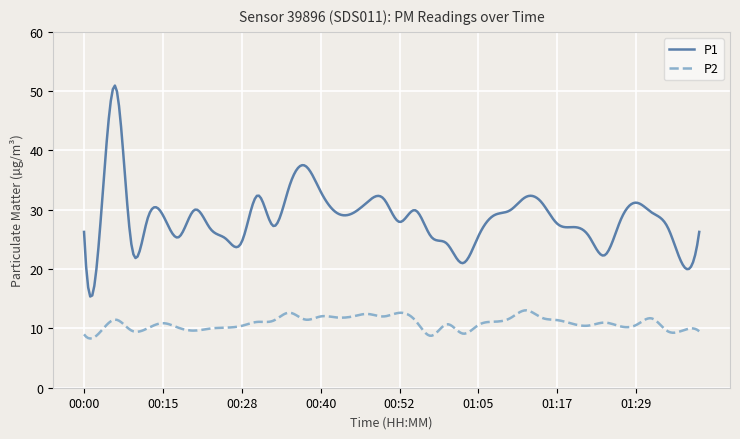

What is the maximum value for P2?

13.0